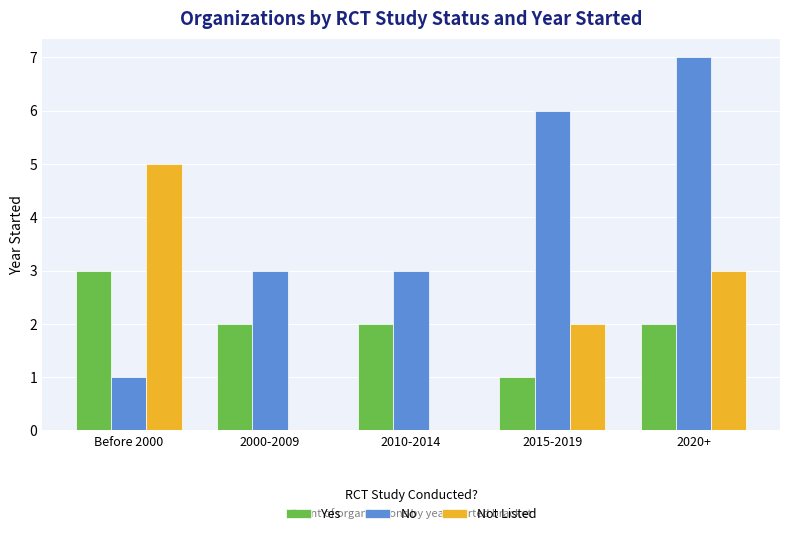

Which category has the highest value across all series?

2020+